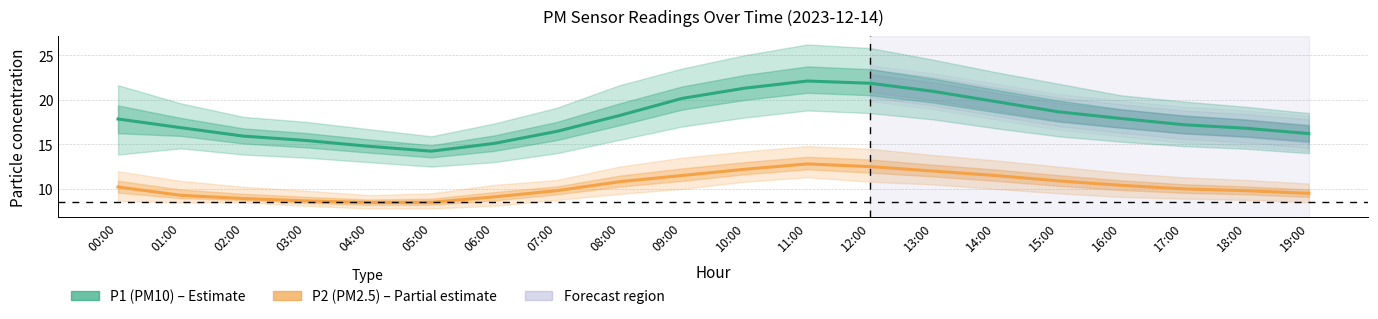

What is the difference between the maximum and minimum values in the P1 (PM10) series?

7.9